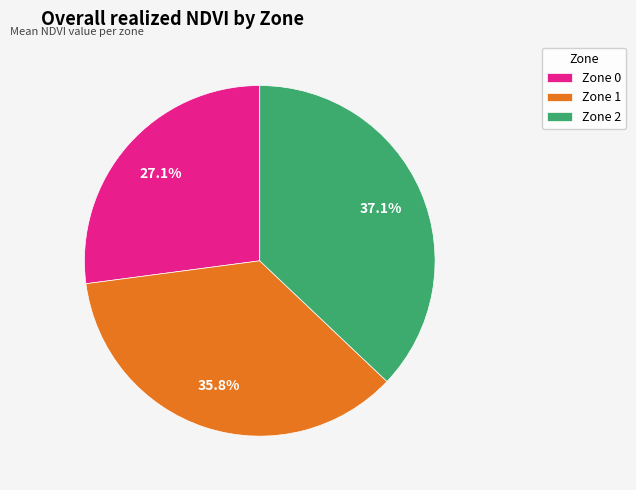

Which category has the biggest portion of the pie?

Zone 2